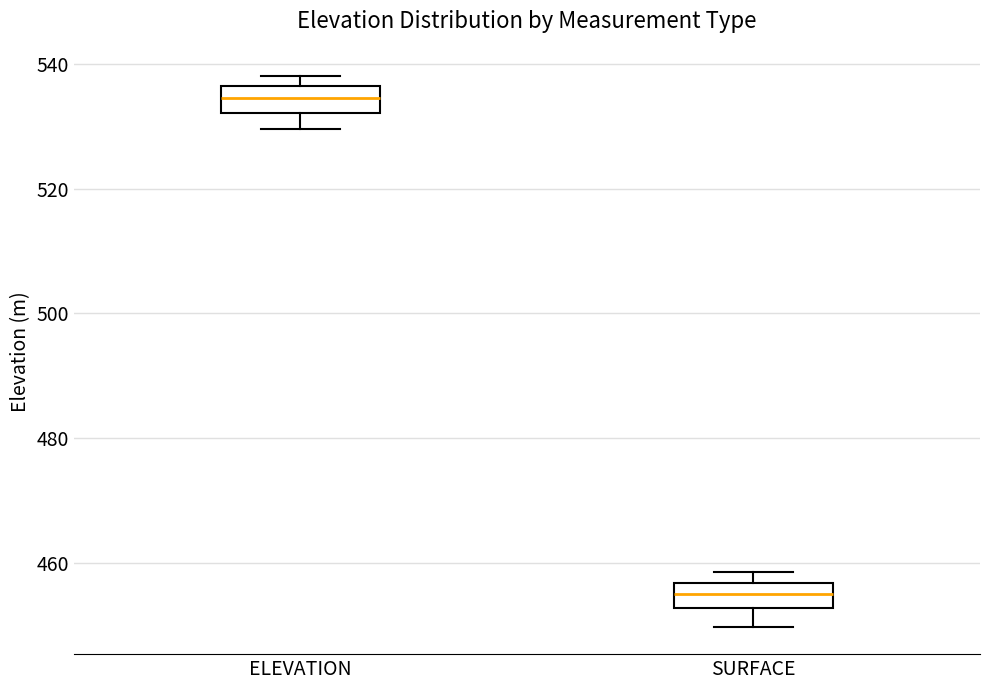

Where does the lower whisker of the box for ELEVATION end on the y-axis? The values are not printed on the chart, so give them approximately, as read against the axis.

530